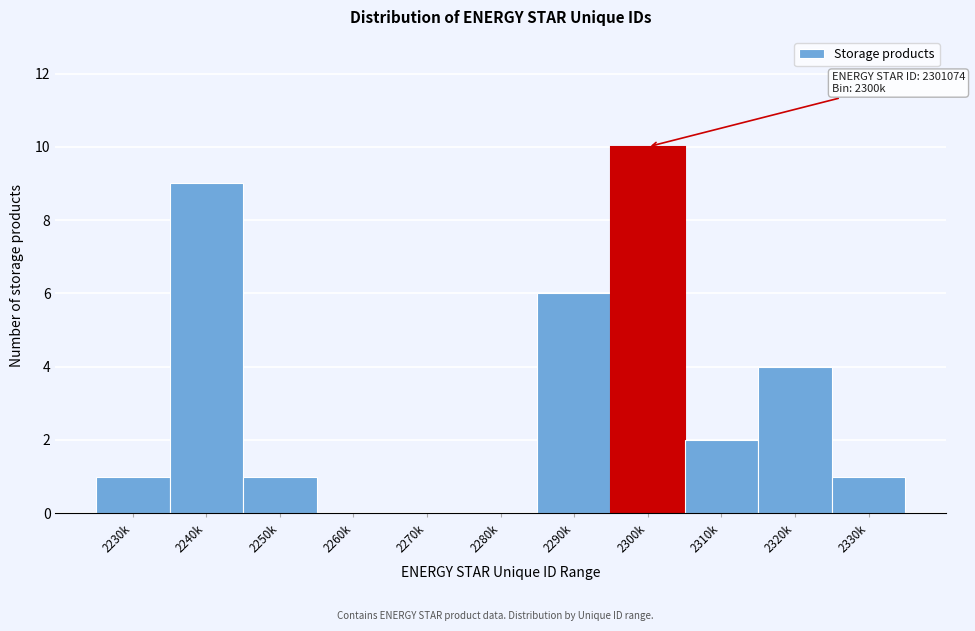

Reading left to right, extract all data points from this chart.

2230k=1	2240k=9	2250k=1	2260k=0	2270k=0	2280k=0	2290k=6	2300k=10	2310k=2	2320k=4	2330k=1